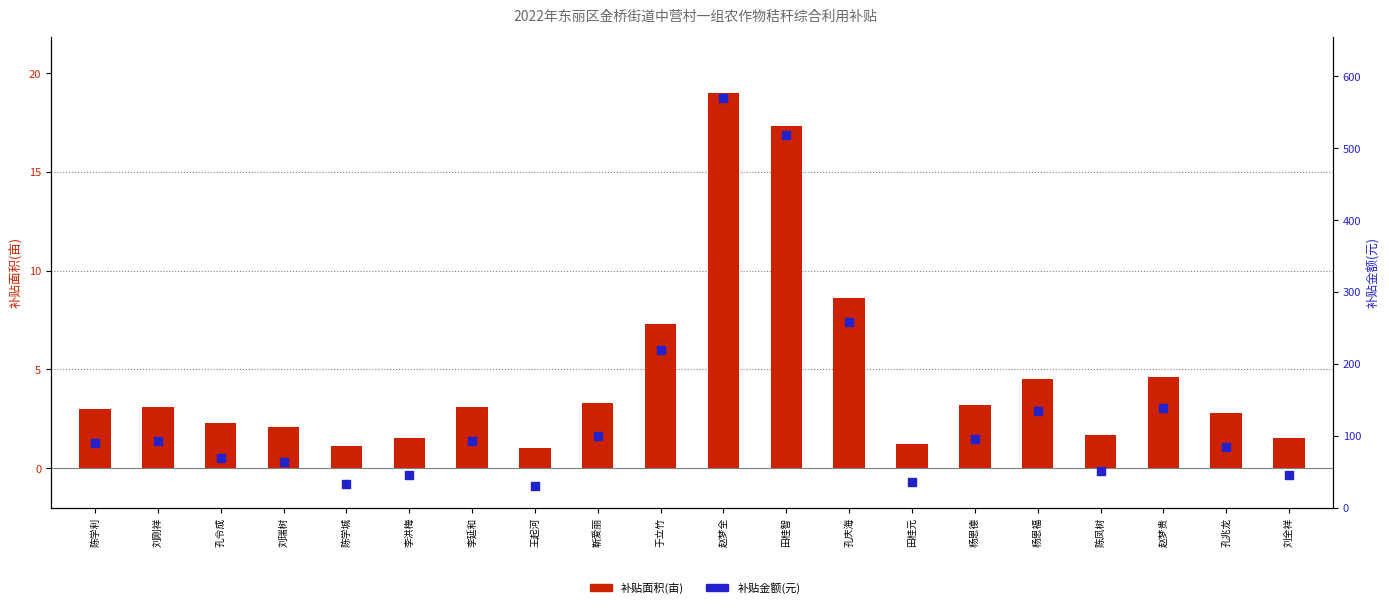

At which category is the sum across all series the highest?

赵梦全